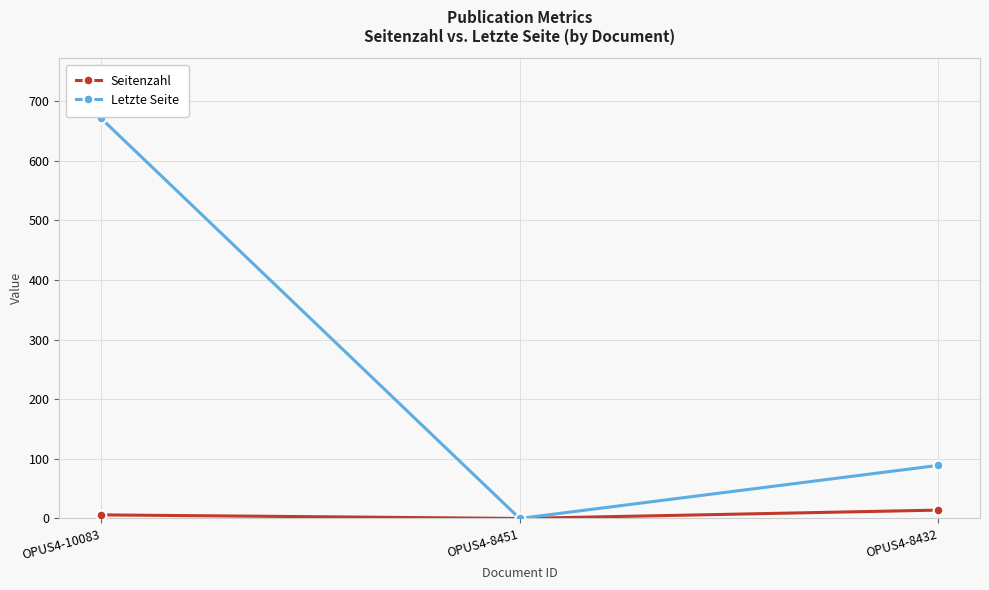

Reading left to right, list all the values displayed in this chart.

Seitenzahl: 6	0	14
Letzte Seite: 671	0	89